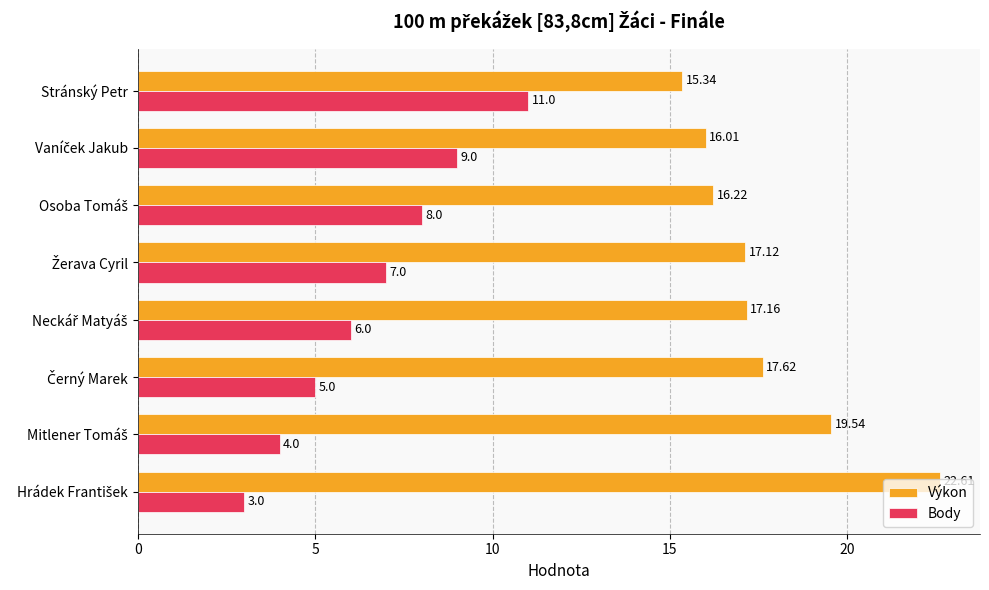

What is the average value of the Body series?

6.6